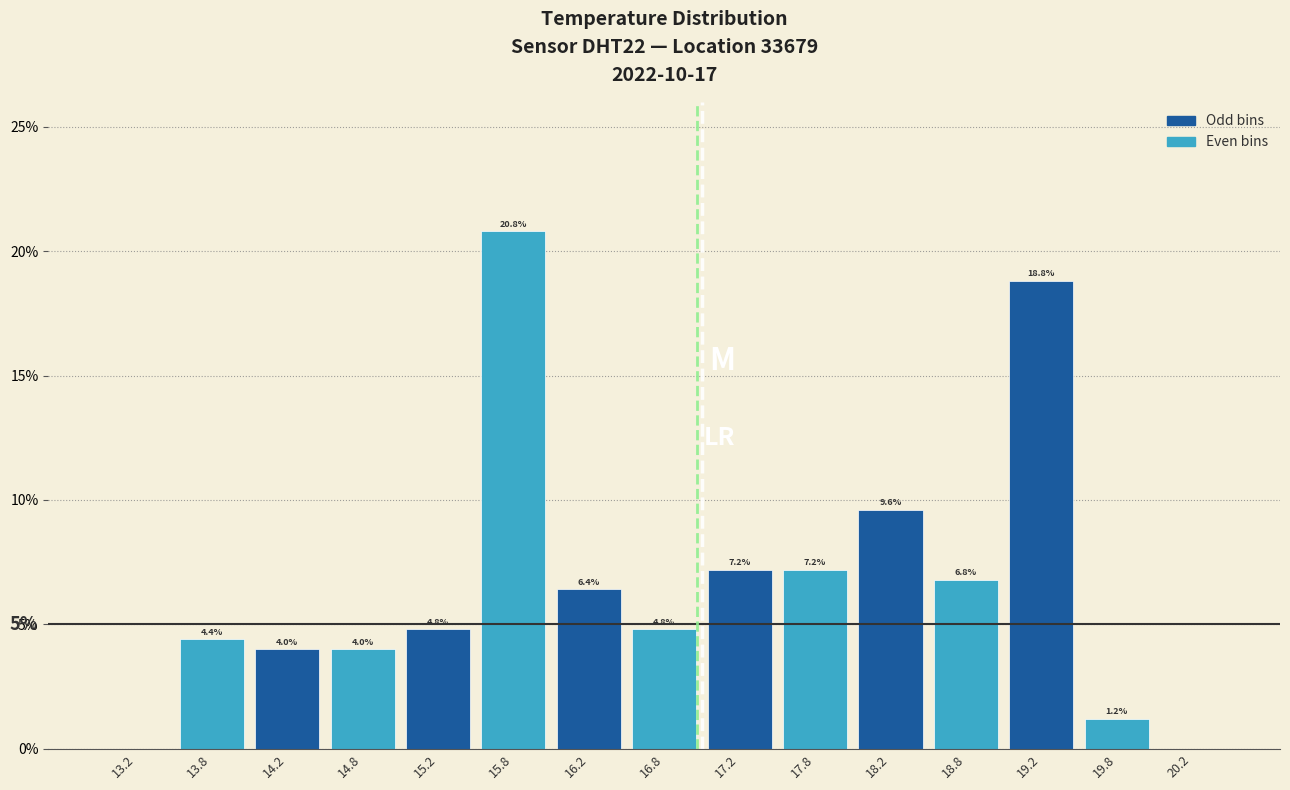

Over which range of the x-axis is the bar tallest?

15.5 to 16.0